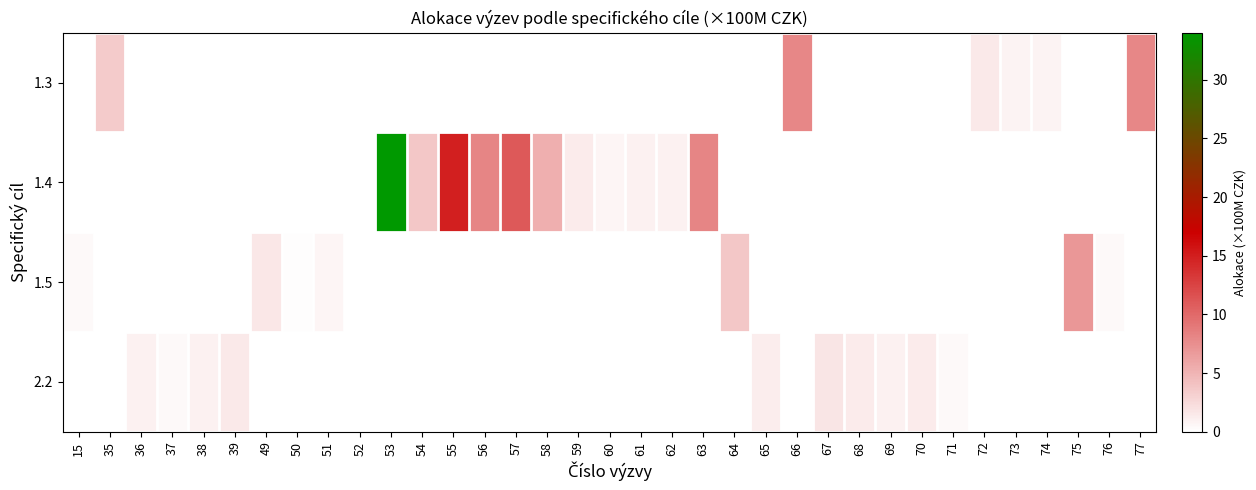

Reading left to right, list all the values displayed in this chart.

1.3: 15=0.0	35=3.5	36=0.0	37=0.0	38=0.0	39=0.0	49=0.0	50=0.0	51=0.0	52=0.0	53=0.0	54=0.0	55=0.0	56=0.0	57=0.0	58=0.0	59=0.0	60=0.0	61=0.0	62=0.0	63=0.0	64=0.0	65=0.0	66=8.0	67=0.0	68=0.0	69=0.0	70=0.0	71=0.0	72=1.5	73=0.9	74=0.9	75=0.0	76=0.0	77=8.0
1.4: 15=0.0	35=0.0	36=0.0	37=0.0	38=0.0	39=0.0	49=0.0	50=0.0	51=0.0	52=0.0	53=34.0	54=3.7	55=15.0	56=8.1	57=11.0	58=5.4	59=1.4	60=0.7	61=1.1	62=1.0	63=8.2	64=0.0	65=0.0	66=0.0	67=0.0	68=0.0	69=0.0	70=0.0	71=0.0	72=0.0	73=0.0	74=0.0	75=0.0	76=0.0	77=0.0
1.5: 15=0.4	35=0.0	36=0.0	37=0.0	38=0.0	39=0.0	49=1.6	50=0.2	51=0.7	52=0.1	53=0.0	54=0.0	55=0.0	56=0.0	57=0.0	58=0.0	59=0.0	60=0.0	61=0.0	62=0.0	63=0.0	64=3.7	65=0.0	66=0.0	67=0.0	68=0.0	69=0.0	70=0.0	71=0.0	72=0.0	73=0.0	74=0.0	75=7.0	76=0.4	77=0.0
2.2: 15=0.0	35=0.0	36=1.0	37=0.5	38=1.0	39=1.5	49=0.0	50=0.0	51=0.0	52=0.0	53=0.0	54=0.0	55=0.0	56=0.0	57=0.0	58=0.0	59=0.0	60=0.0	61=0.0	62=0.0	63=0.0	64=0.0	65=1.3	66=0.0	67=1.7	68=1.4	69=1.0	70=1.4	71=0.5	72=0.0	73=0.0	74=0.0	75=0.0	76=0.0	77=0.0